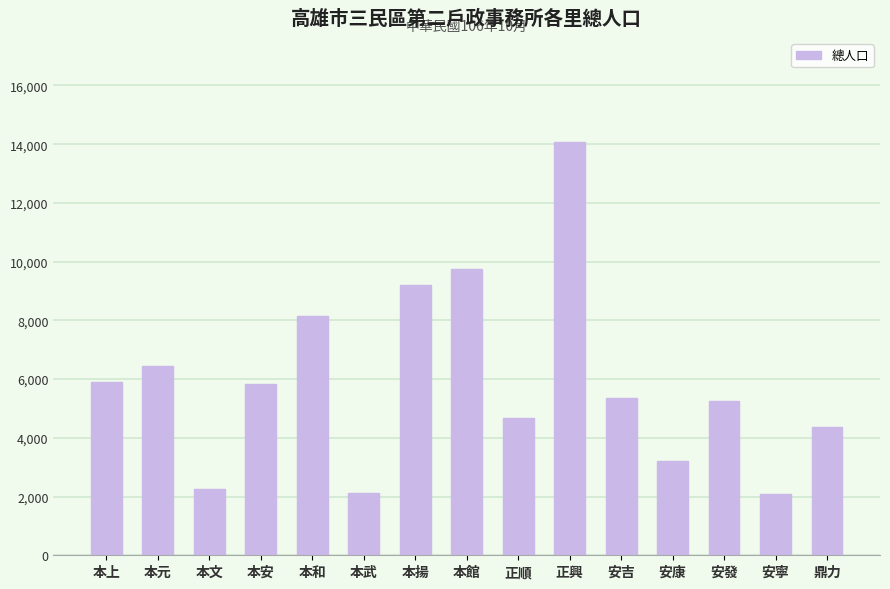

The chart shows a value of 4356 at 鼎力. True or false?

True